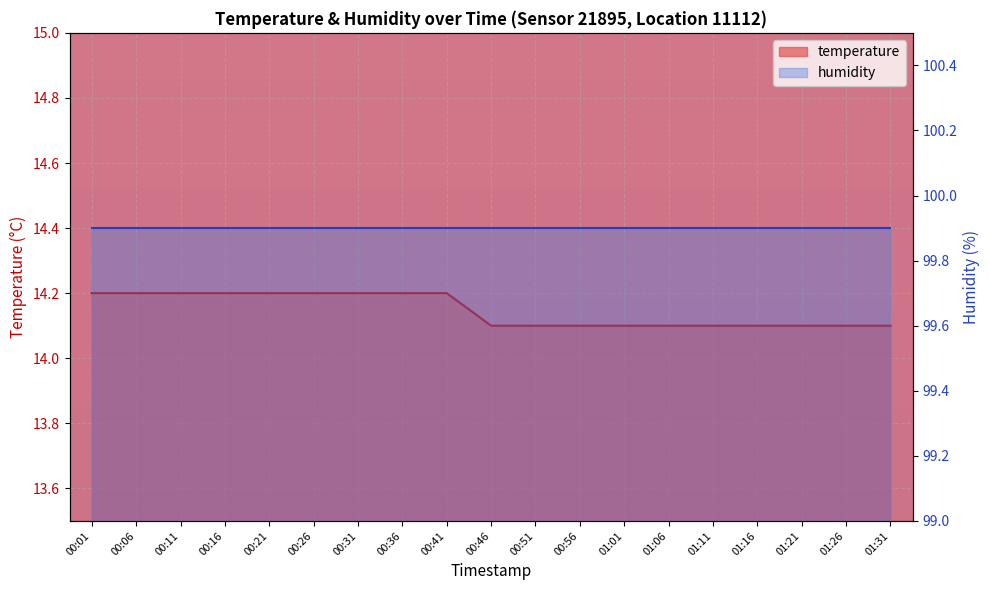

What is the maximum value shown in the chart?

14.2